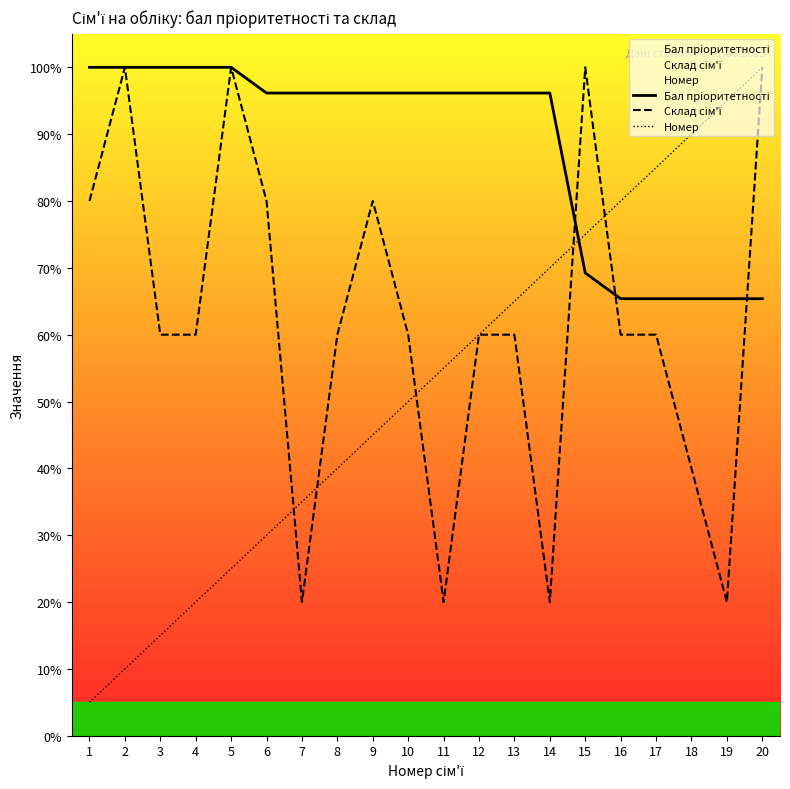

True or false: Номер and Склад сім'ї cross at least once.

True